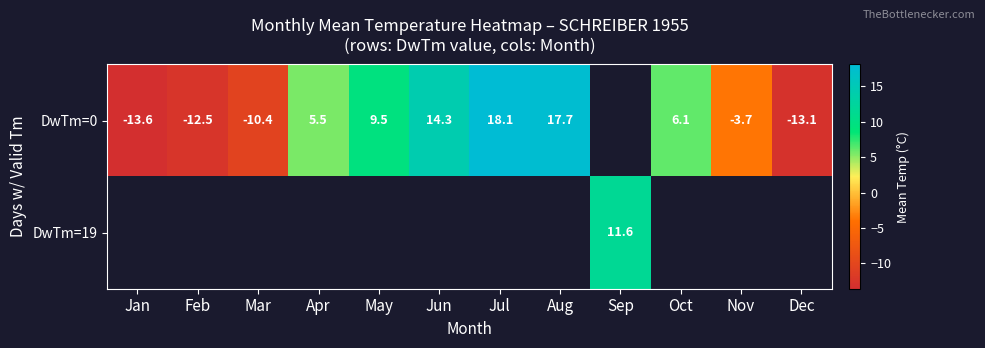

What is the difference between the DwTm=0 values at Dec and Oct?

19.2